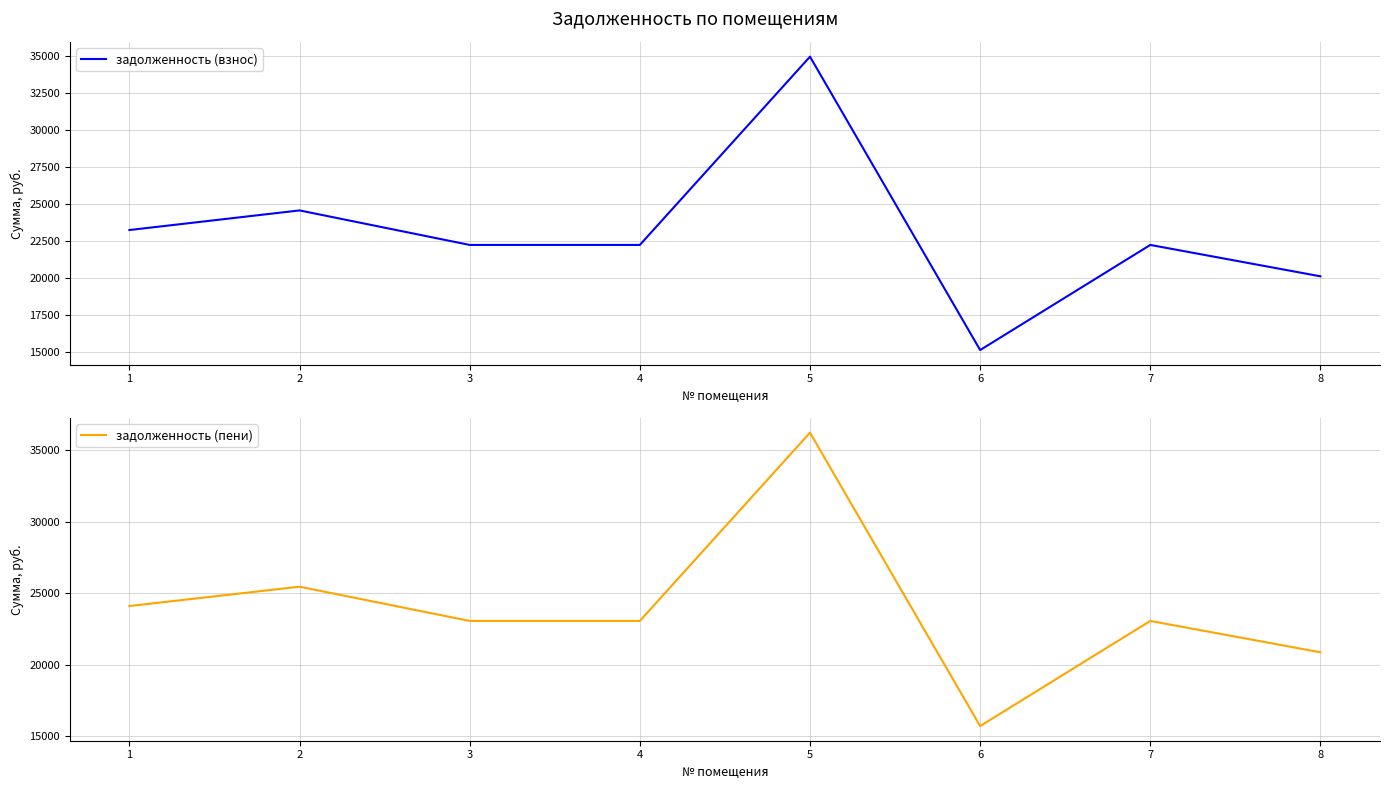

How many lines are shown in the chart?

2